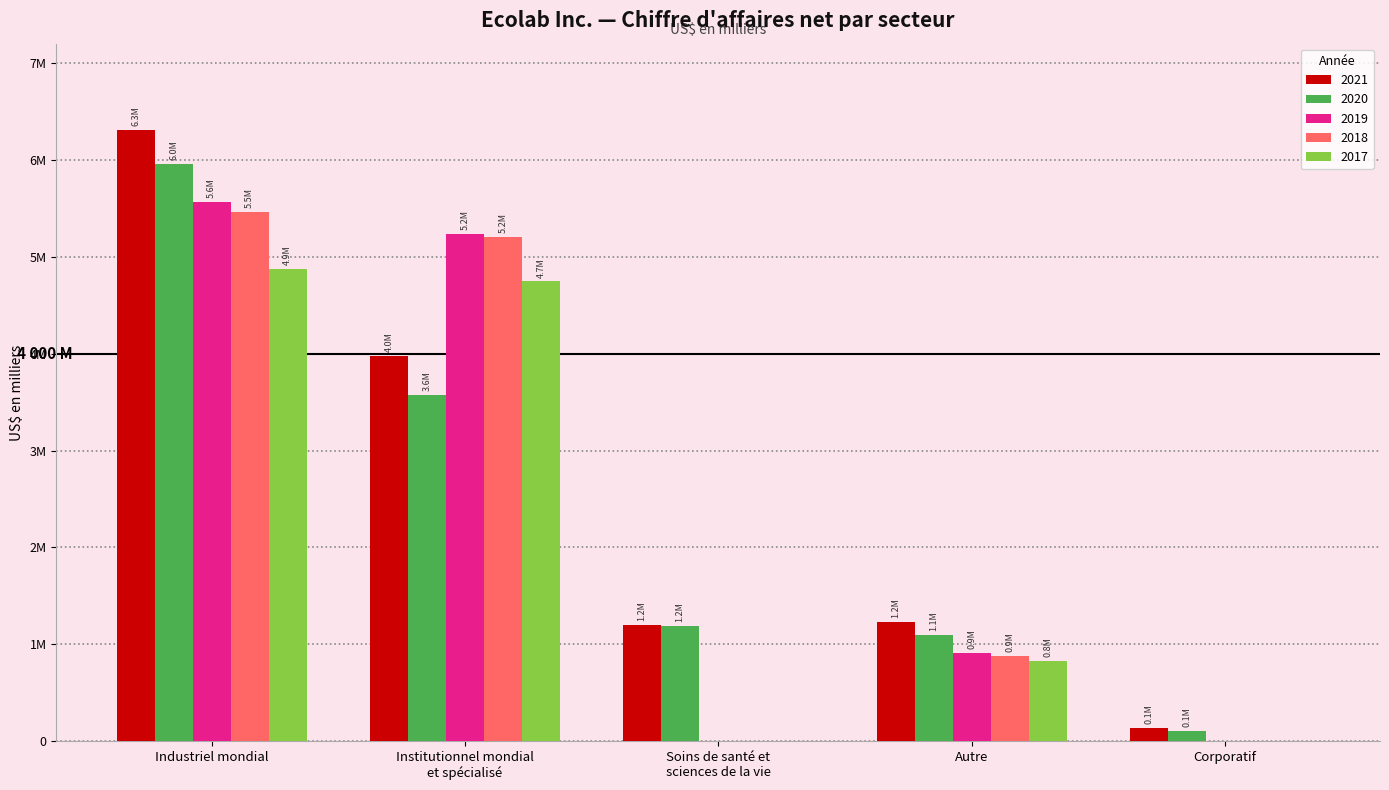

At which label does 2019 reach its peak?

Industriel mondial